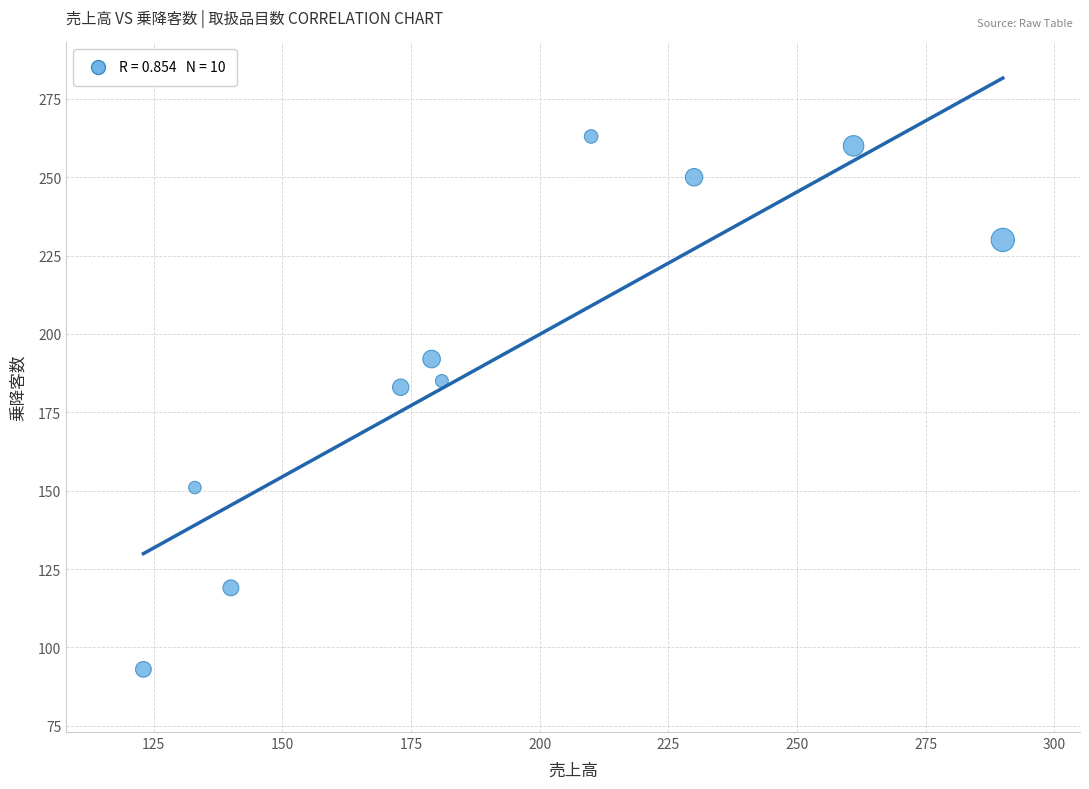

What is the range of Y values (max minus min)?

170